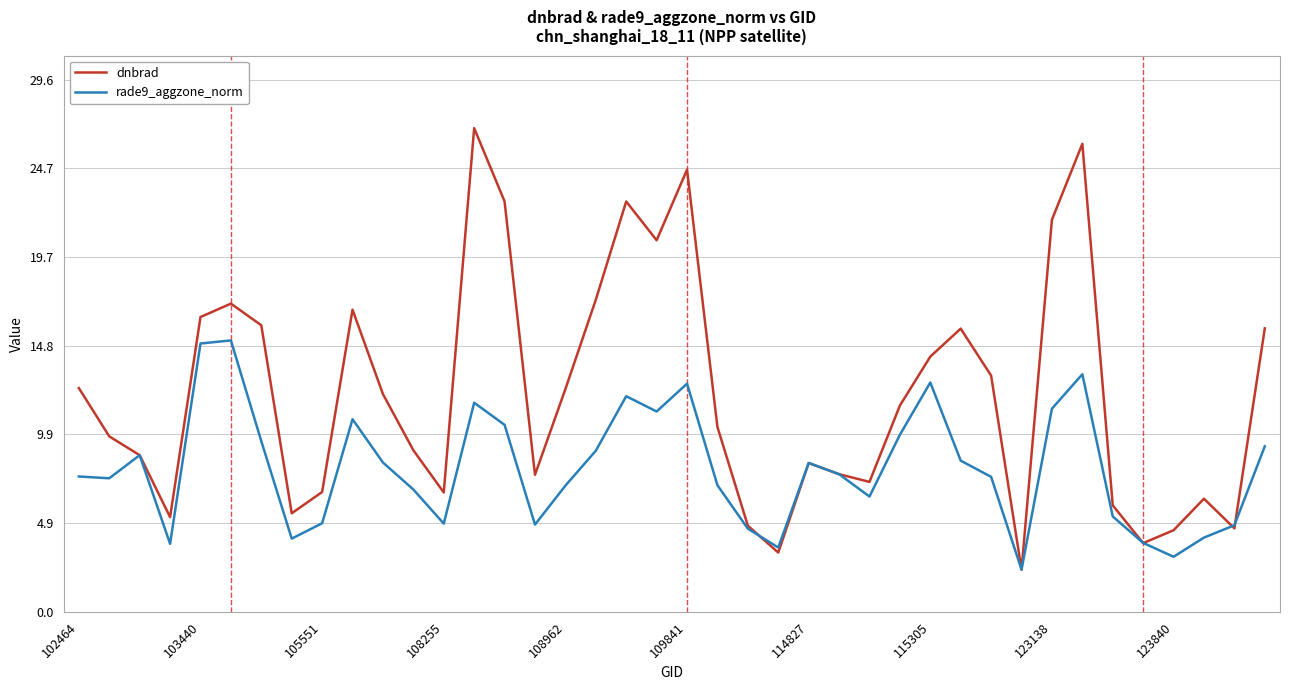

What are all the series names shown in the legend?

dnbrad, rade9_aggzone_norm